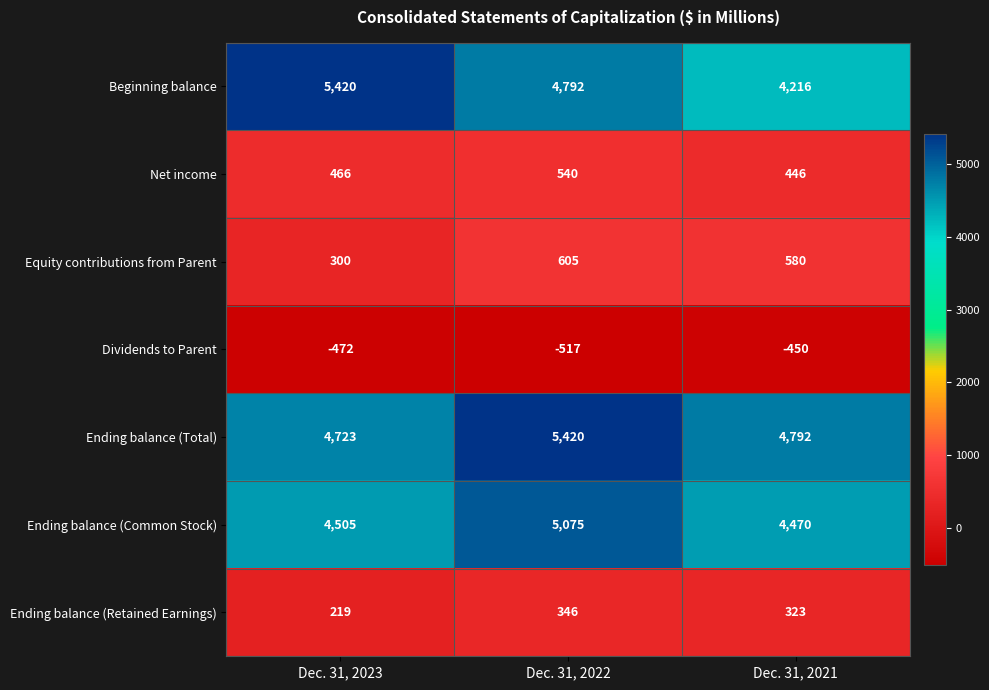

The Ending balance (Retained Earnings) series shows 323 at Dec. 31, 2023. True or false?

False